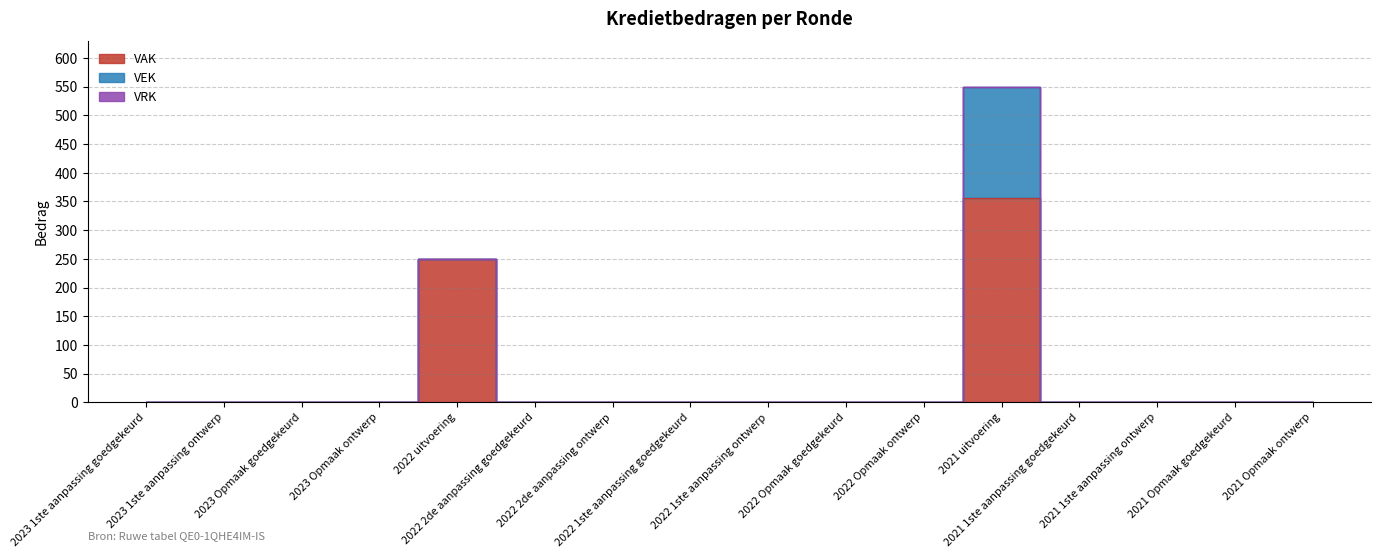

Rank the series by their maximum value, from lowest to highest.

VRK, VEK, VAK